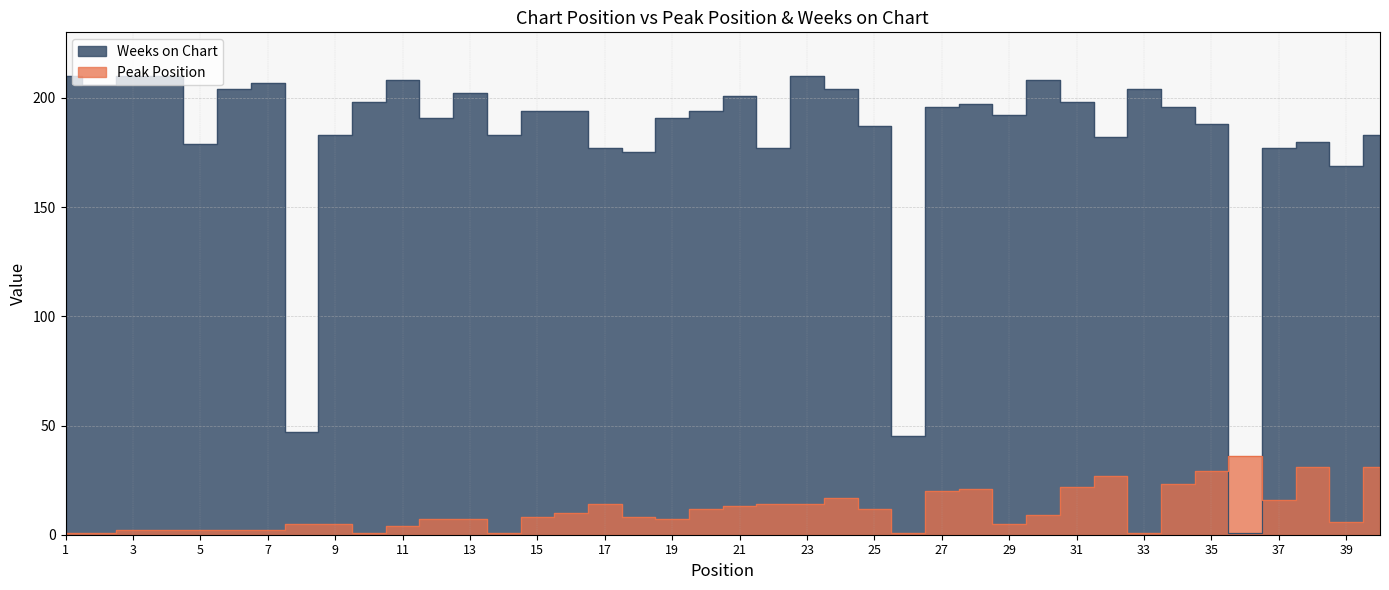

After their last crossing, which series has the higher values: Weeks on Chart or Peak Position?

Weeks on Chart